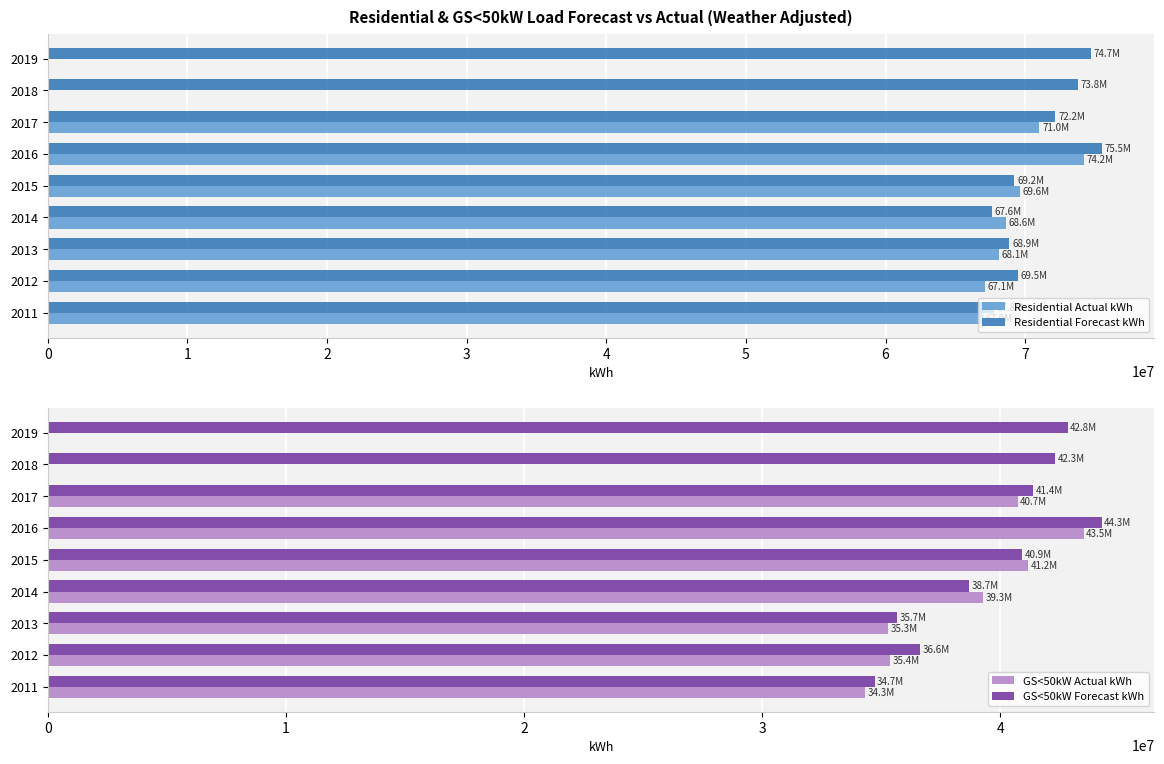

What is the maximum value for Residential Forecast kWh?

75480375.4